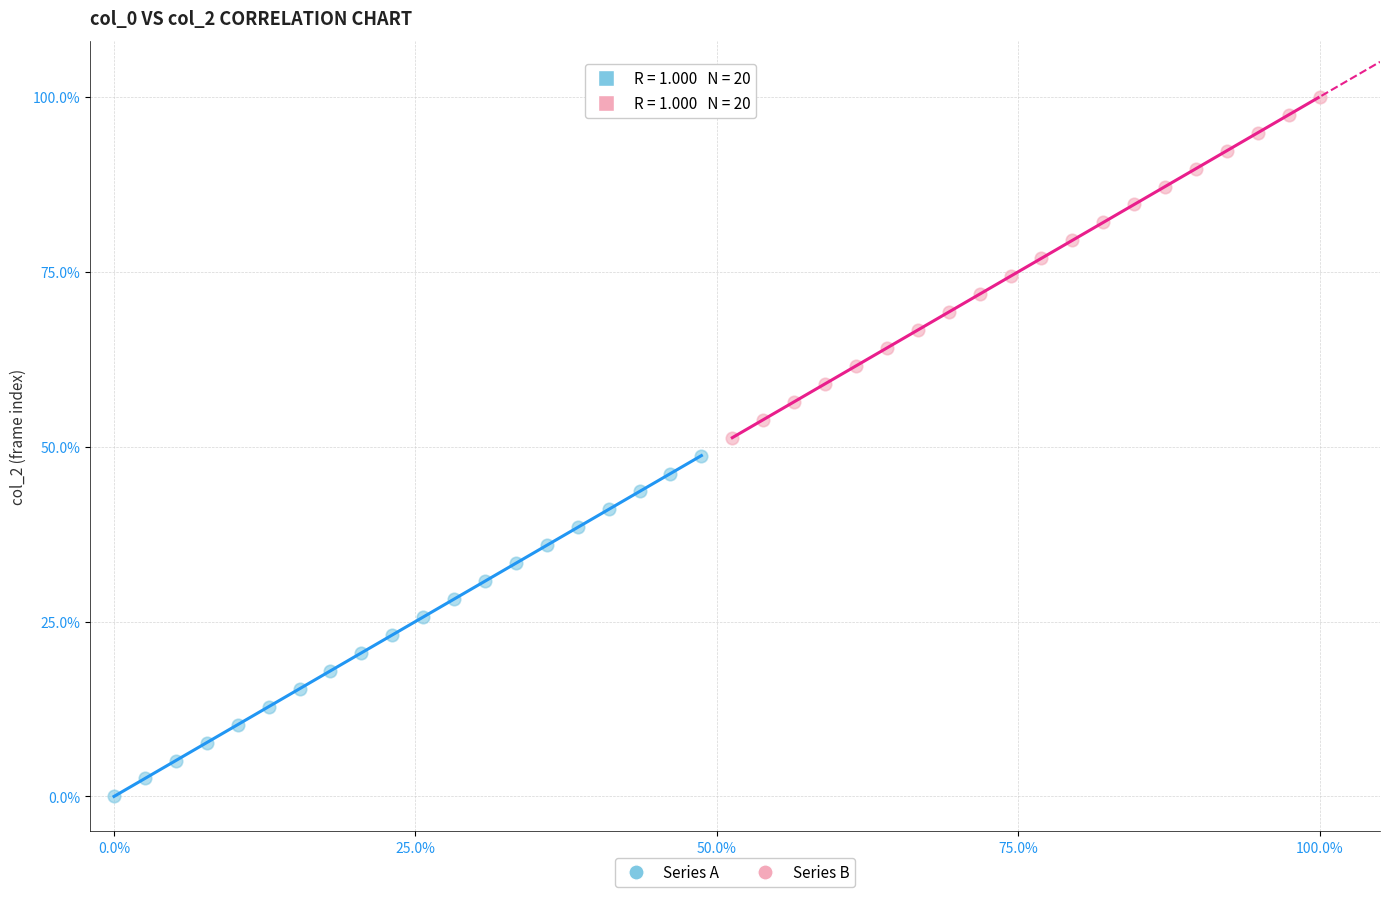

Which series contains the lowest Y value?

Series A